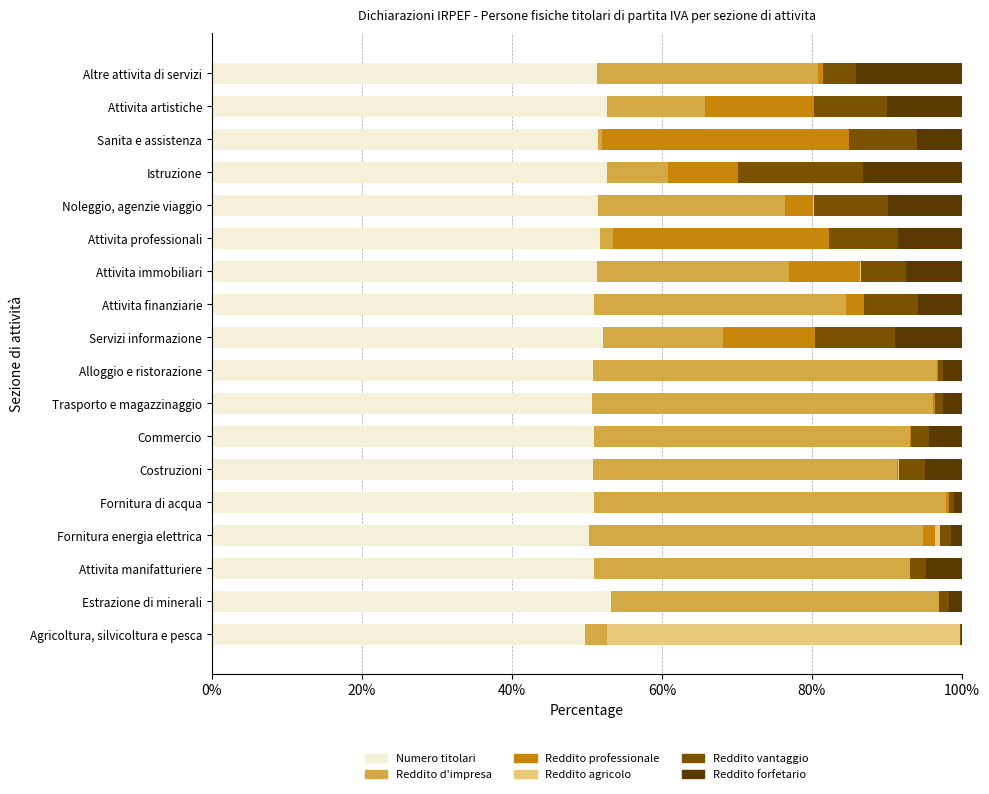

What is the total value across all series at Servizi informazione?

100.0